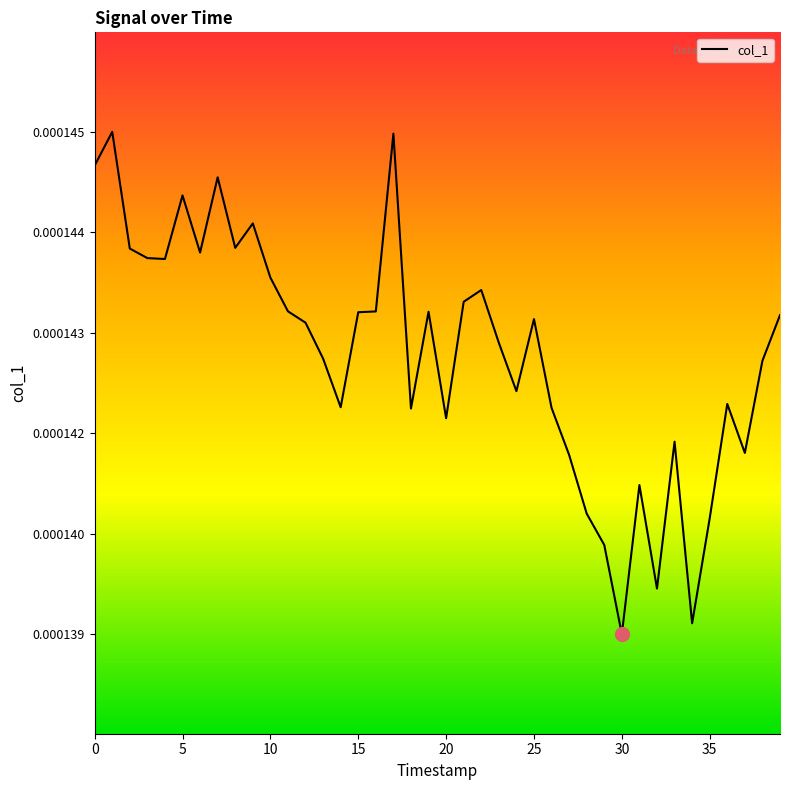

Count the values in the range 0 to 1.

40